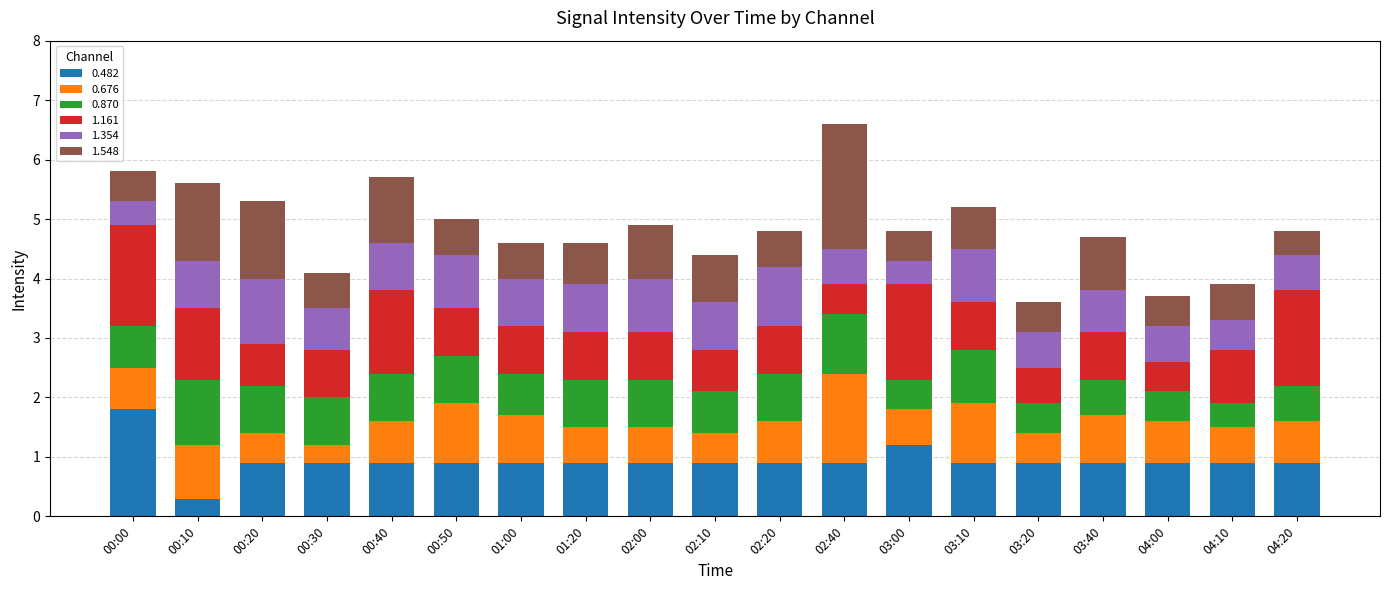

The 0.482 series shows 0.9 at 02:00. True or false?

True